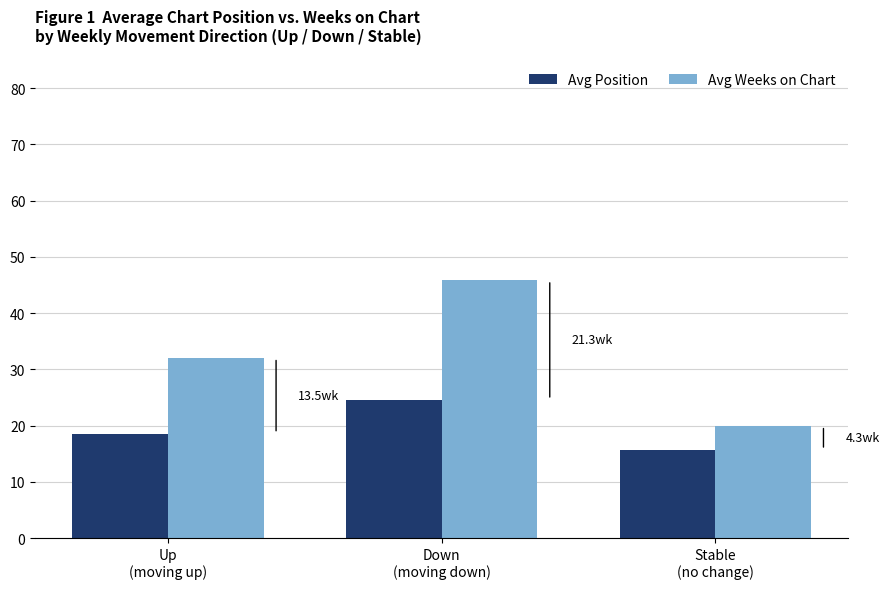

The Avg Weeks on Chart series shows 7.0 at Stable
(no change). True or false?

False